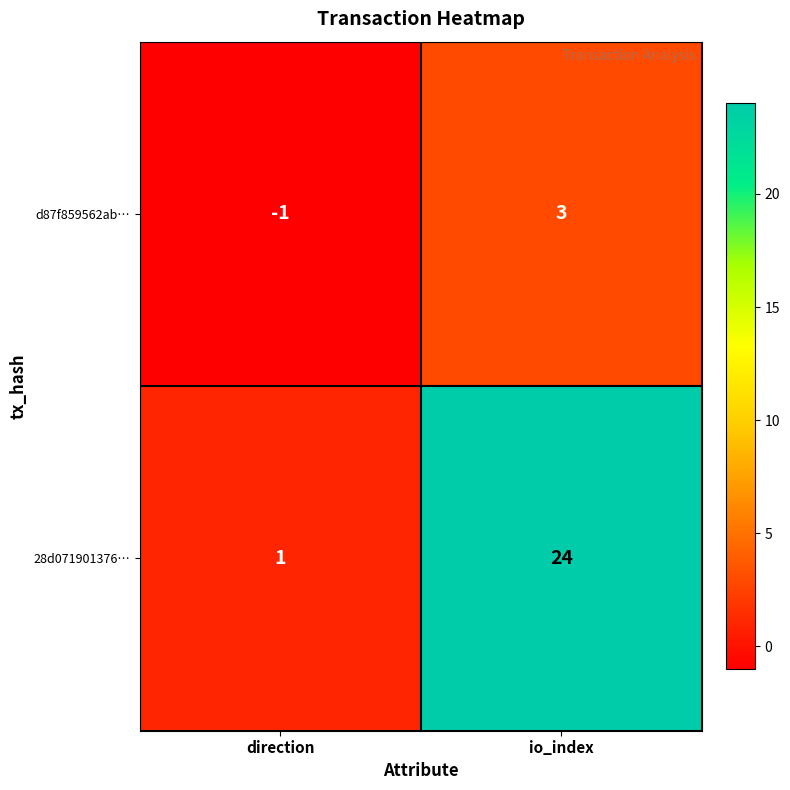

Reading right to left, extract all data points from this chart.

d87f859562ab…: io_index=3	direction=-1
28d071901376…: io_index=24	direction=1